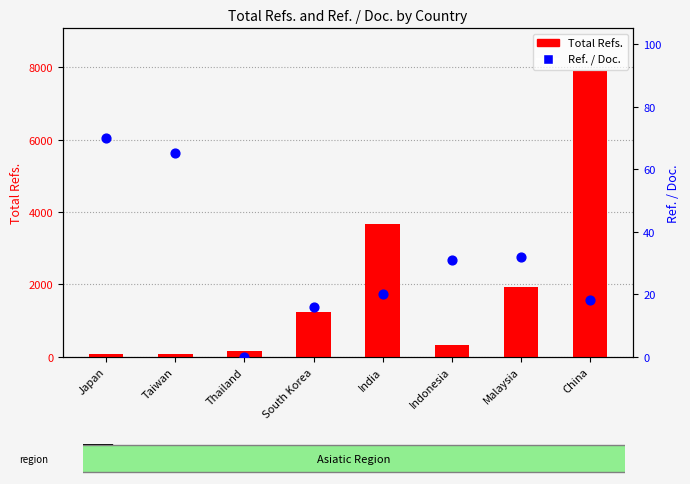

Which series has the largest Y range (max minus min)?

Total Refs.